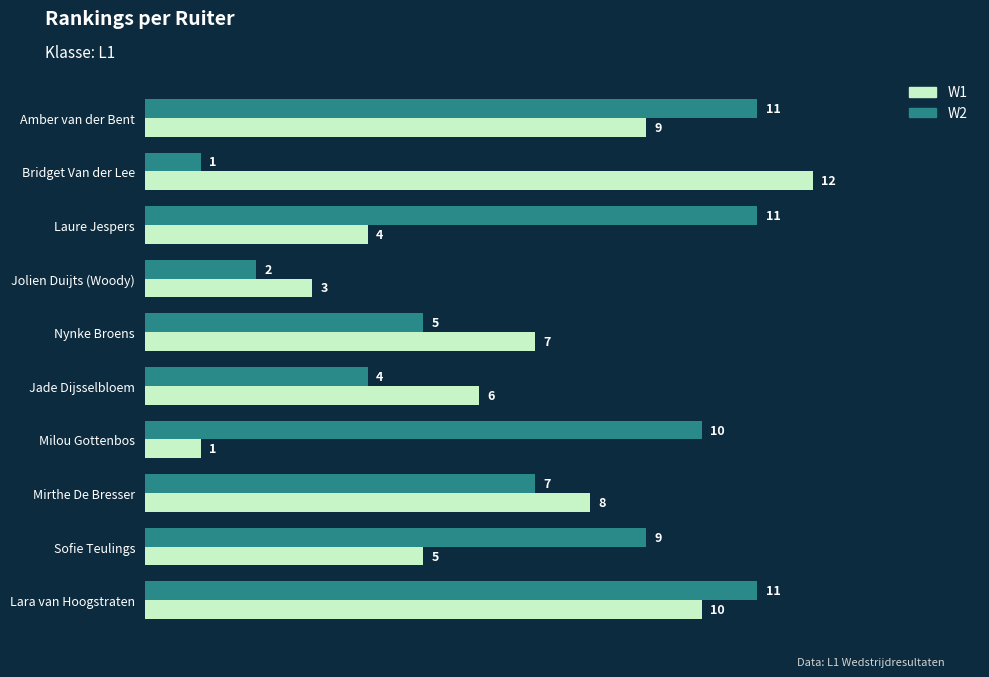

Between Jade Dijsselbloem and Mirthe De Bresser, which series saw the biggest shift?

W2